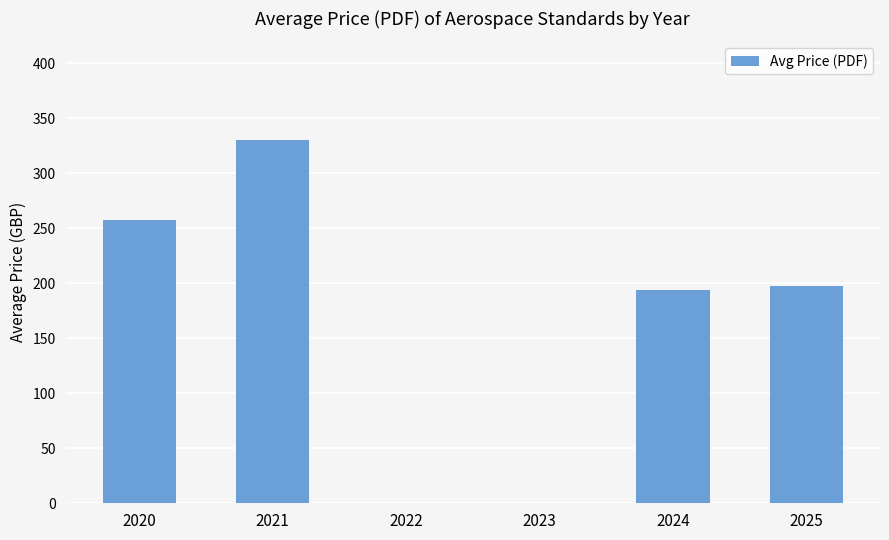

Reading left to right, list all the values displayed in this chart.

2020=258.0	2021=330.0	2022=0.0	2023=0.0	2024=194.0	2025=197.5